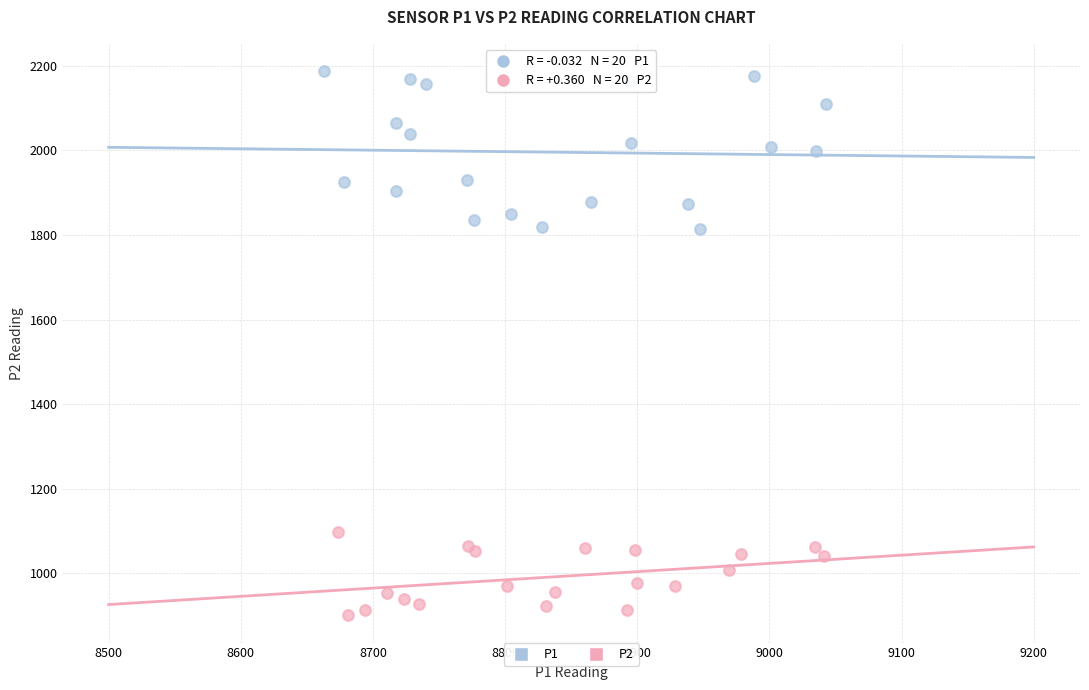

Which series reaches the maximum Y coordinate?

P1